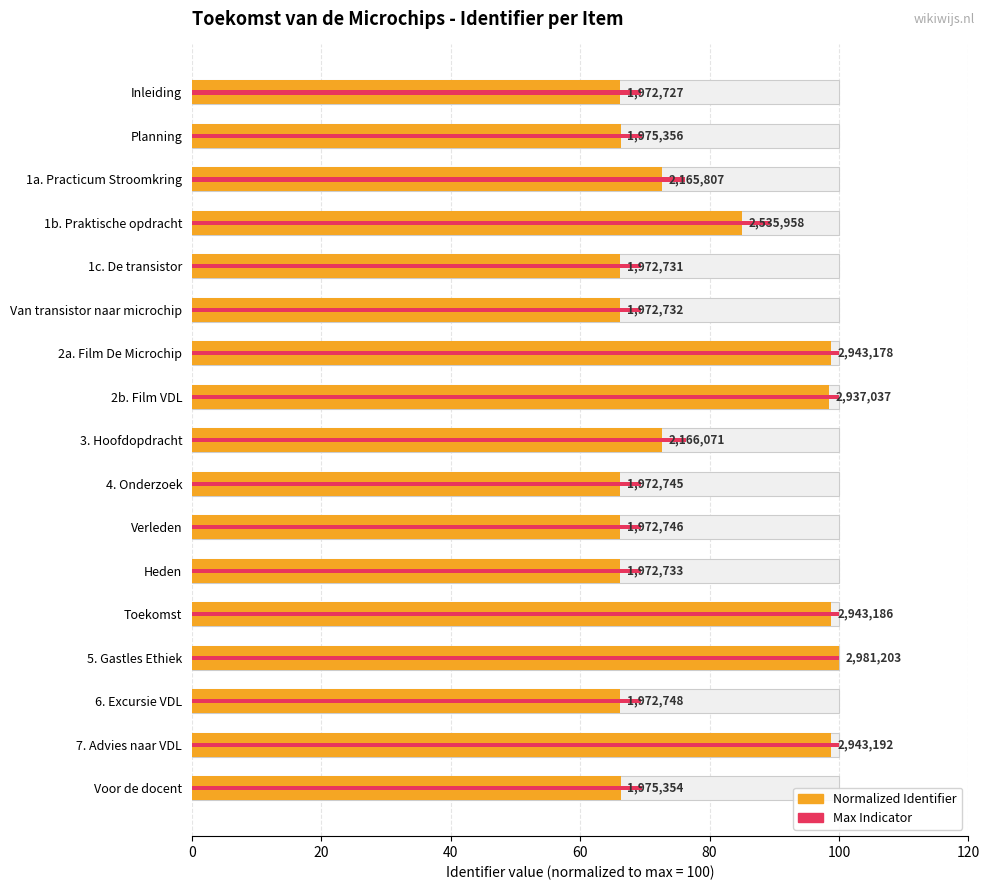

How many groups of bars are there?

17